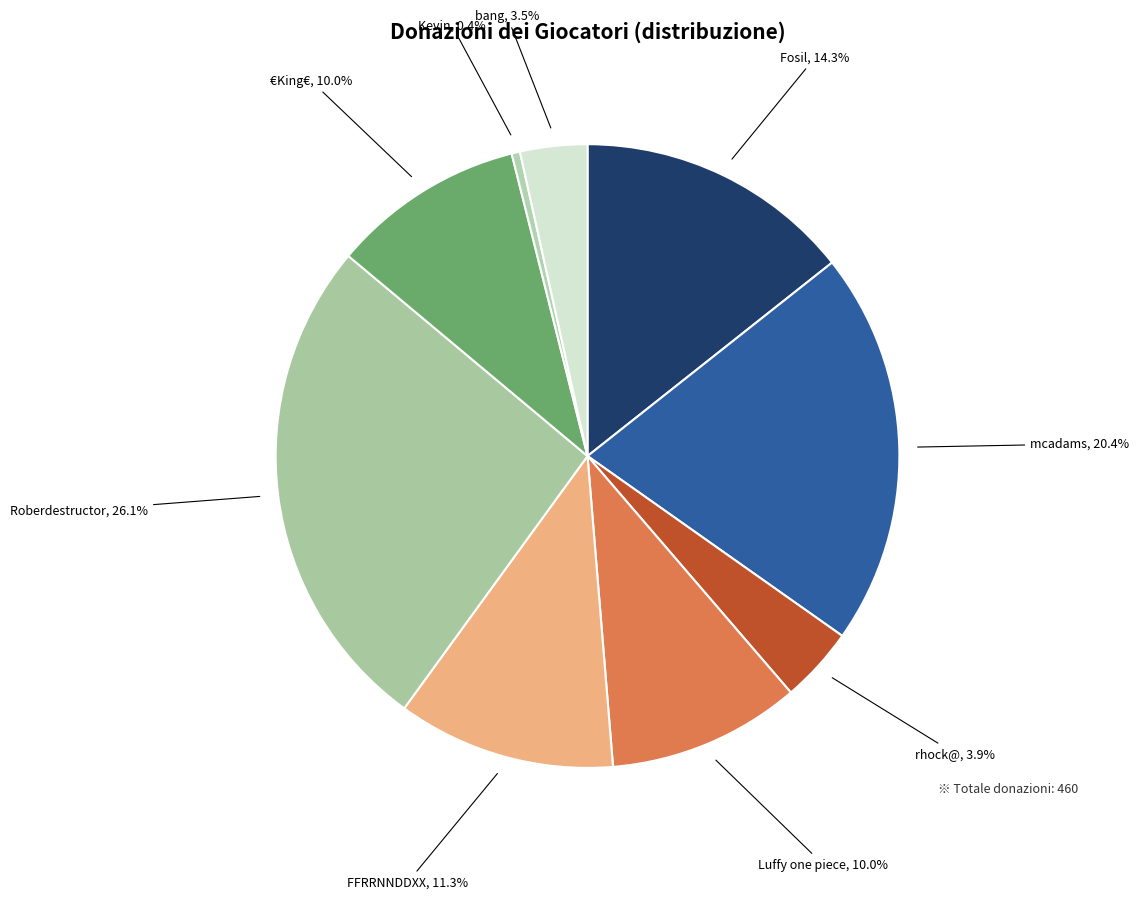

Which category has the biggest portion of the pie?

Roberdestructor (120)